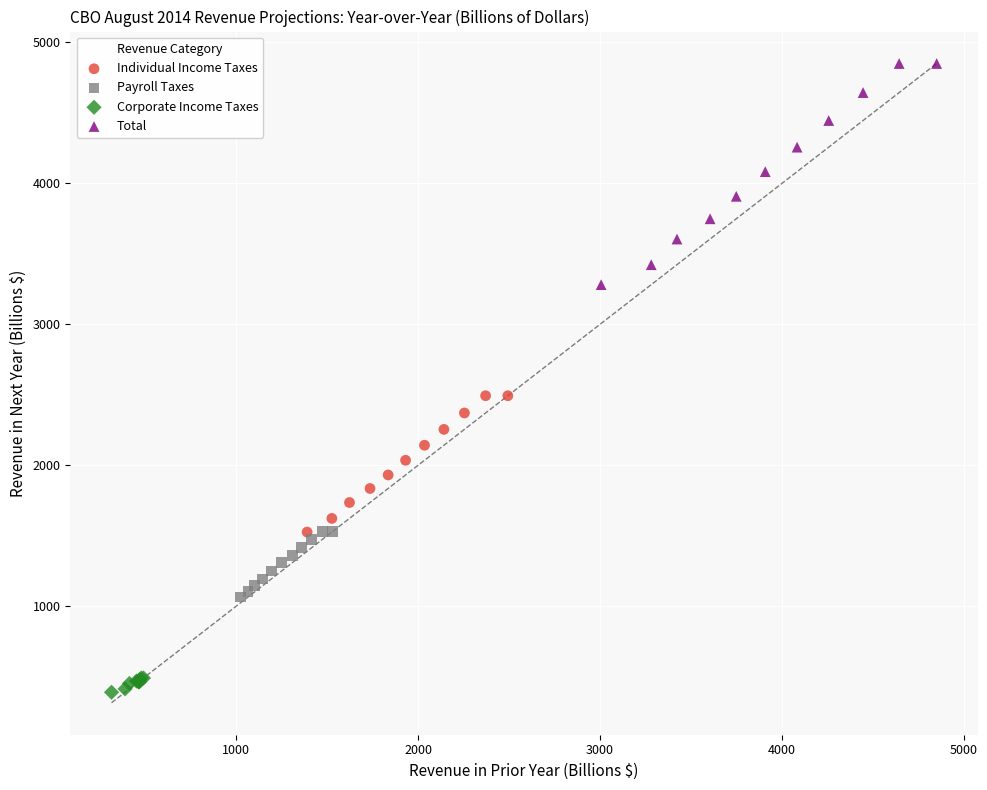

What are all the series names shown in the legend?

Individual Income Taxes, Payroll Taxes, Corporate Income Taxes, Total